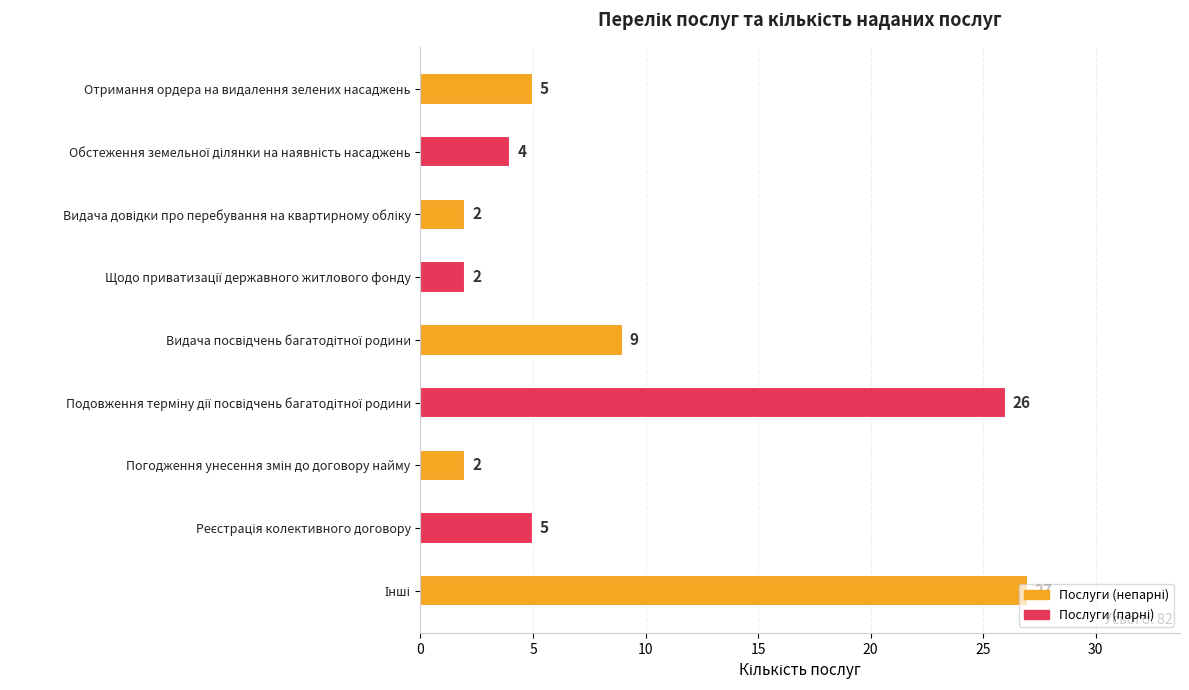

What is the value of the 9th bar from the top?

27